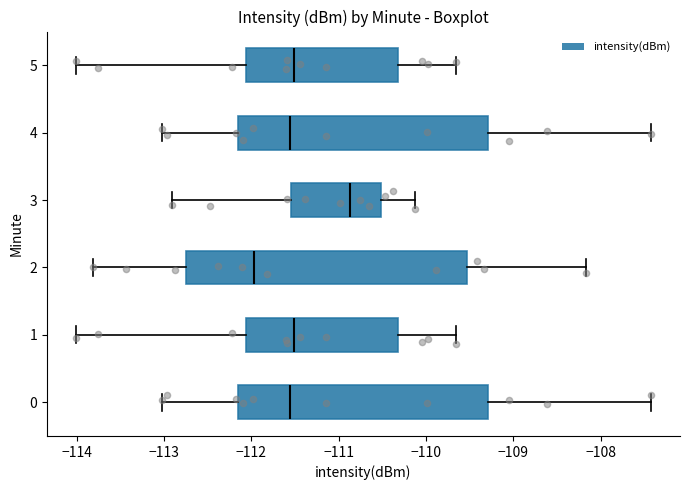

Where is the right edge of the box at y = 3 on the x-axis? The values are not printed on the chart, so give them approximately, as read against the axis.

-110.5